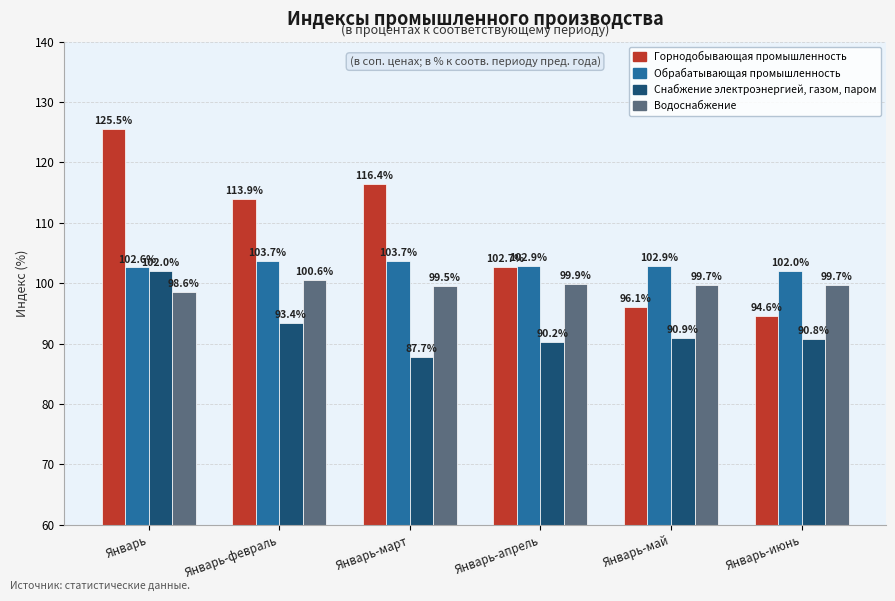

Where is Обрабатывающая промышленность nearest to the value 102?

Январь-июнь